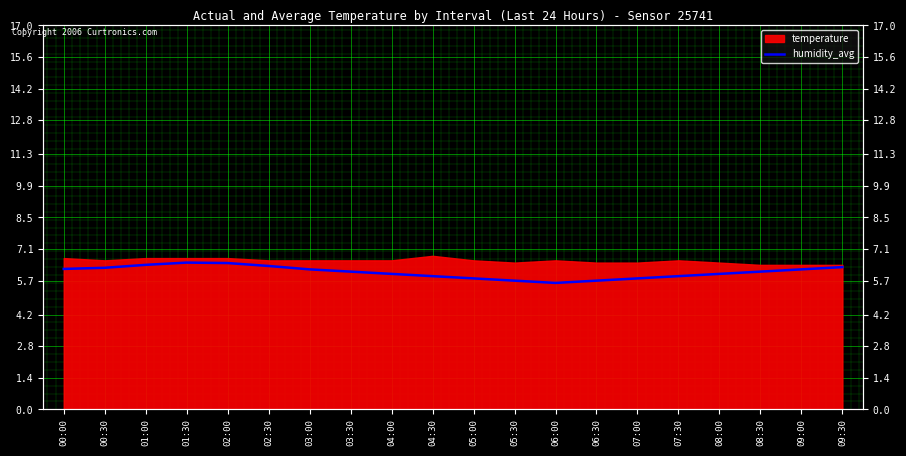

What is the smallest value displayed?

5.6